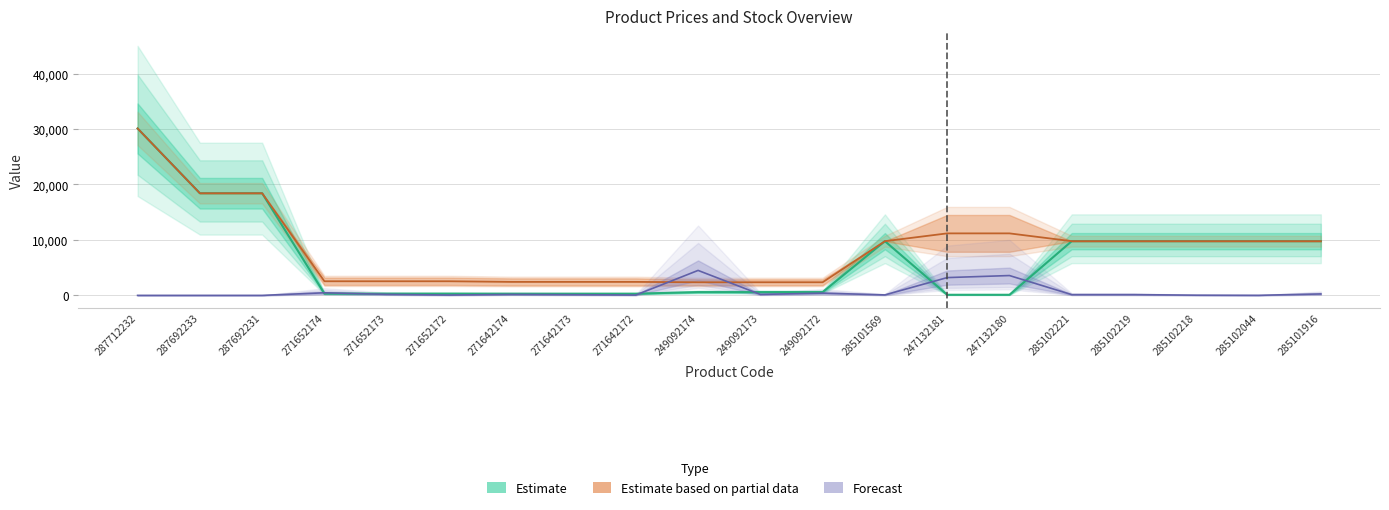

Reading left to right, extract all data points from this chart.

Ціна: 30102.8	18420.9	18420.9	318.3	318.3	318.3	304.1	304.1	304.1	591.6	591.6	591.6	9775.5	111.8	111.8	9775.5	9775.5	9775.5	9775.5	9775.5
Доп. ціна: 30102.8	18420.9	18420.9	2546.4	2546.4	2546.4	2432.8	2432.8	2432.8	2366.5	2366.5	2366.5	9775.5	11182.0	11182.0	9775.5	9775.5	9775.5	9775.5	9775.5
Залишок: 0.0	0.0	0.0	468.8	185.1	61.7	172.7	123.4	61.7	4503.1	172.7	407.1	86.4	3207.7	3577.8	135.7	135.7	37.0	12.3	259.1